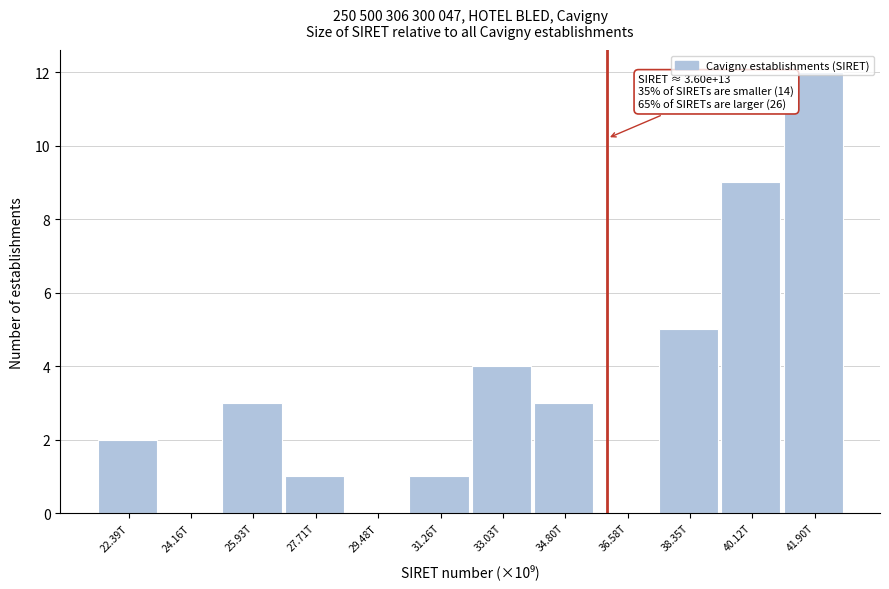

True or false: the data shows 0 at 24.16T.

True